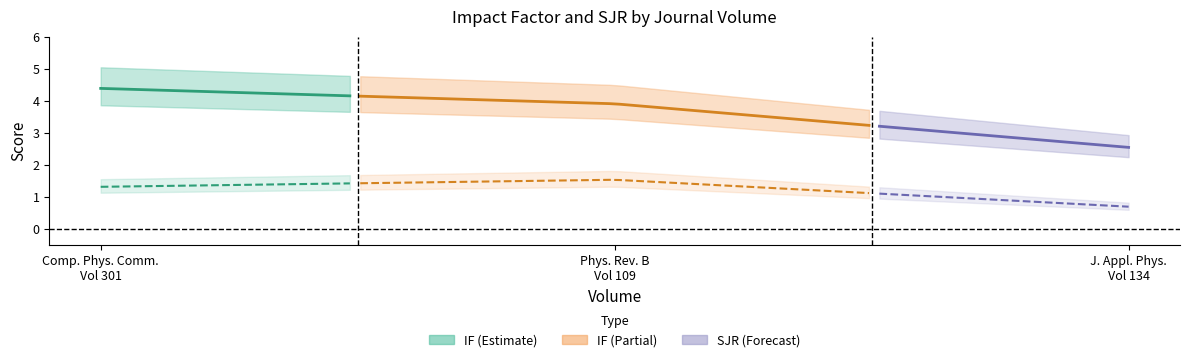

Which category has the highest value in the SJR series?

109